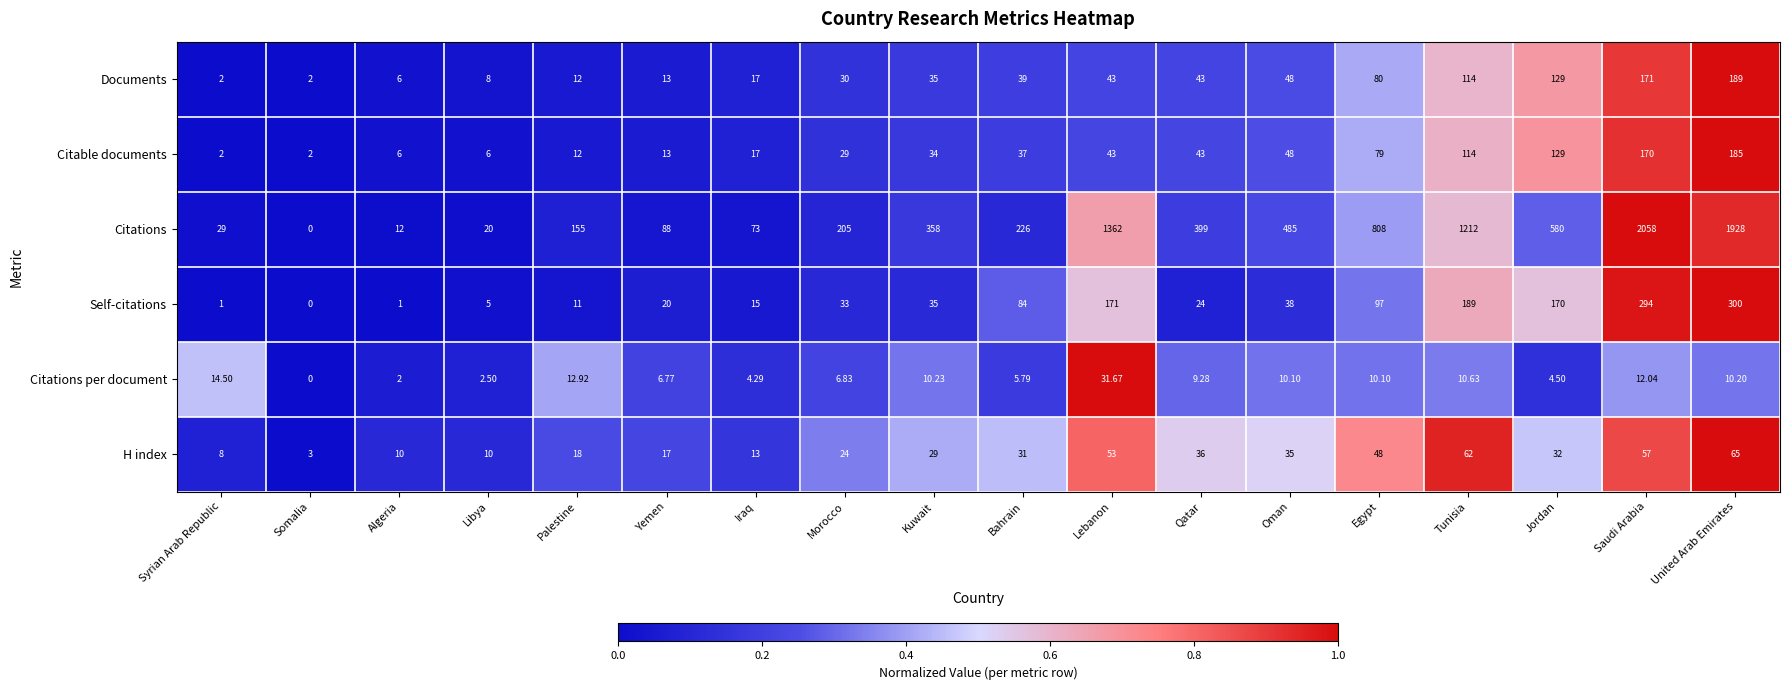

What is the maximum value shown in the chart?

2058.0